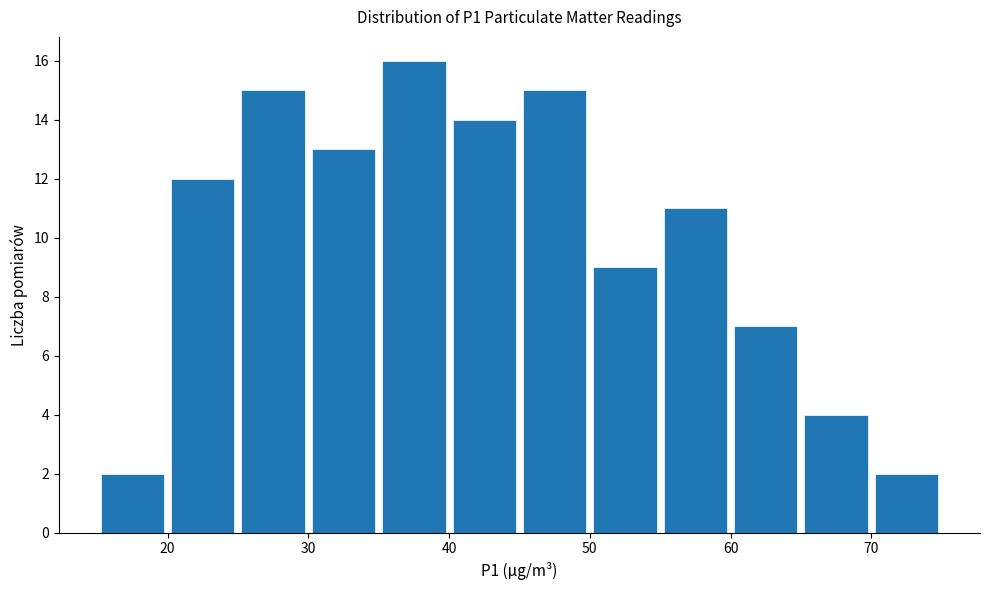

Reading left to right, list every bar in this chart as the range it spans on the x-axis followed by its height. The values are not printed on the chart, so give them approximately, as read against the axis.

15 to 20: 2
20 to 25: 12
25 to 30: 15
30 to 35: 13
35 to 40: 16
40 to 45: 14
45 to 50: 15
50 to 55: 9
55 to 60: 11
60 to 65: 7
65 to 70: 4
70 to 75: 2